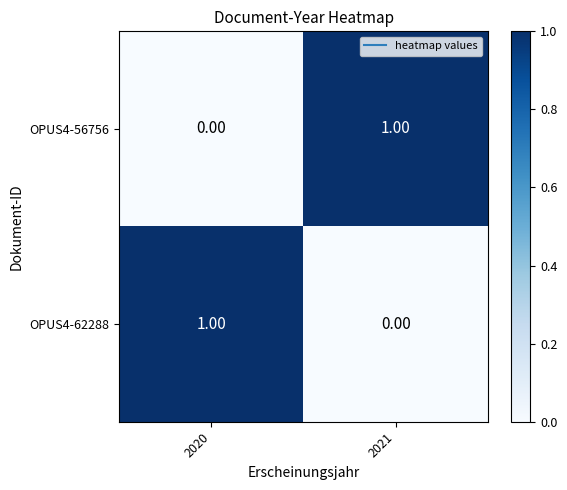

At how many categories does at least one series exceed 0?

2